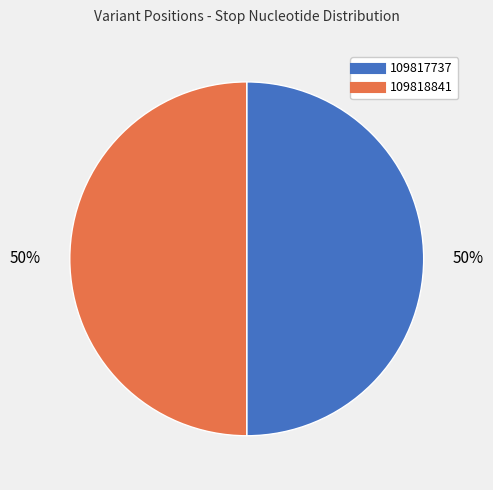

How many slices are in this pie chart?

2